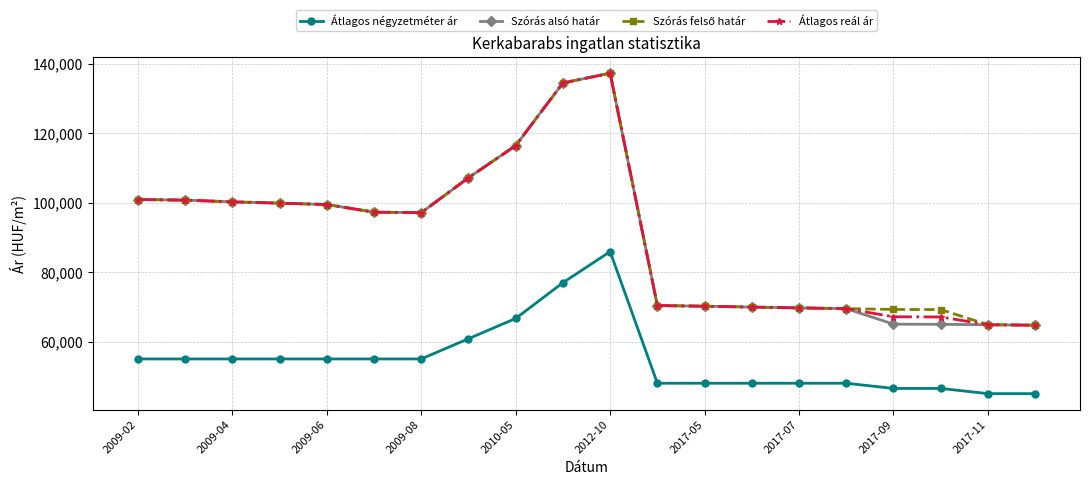

At how many categories does at least one series exceed 92148?

11